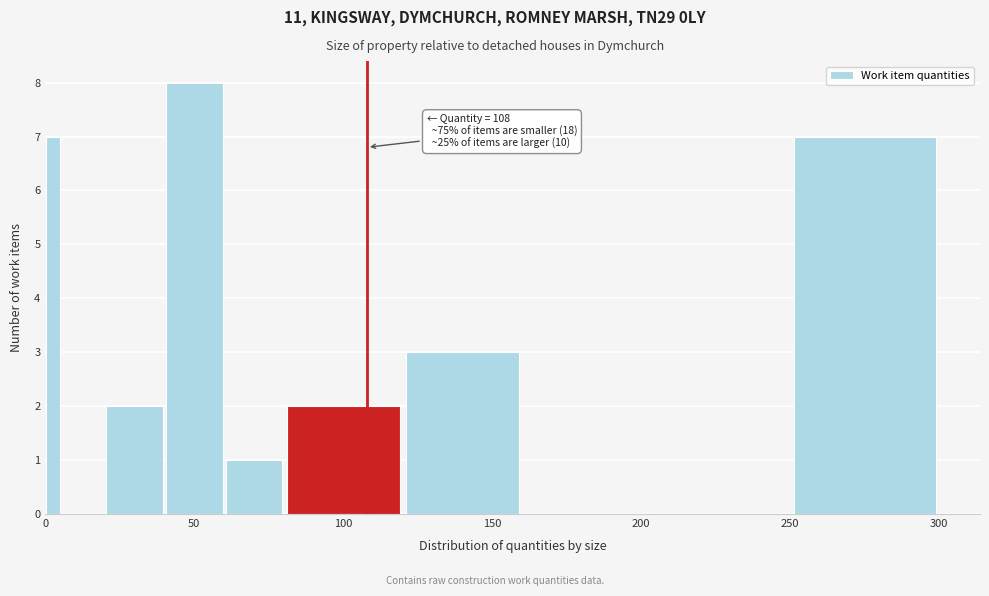

Around what value on the x-axis is the tallest bar? Give the approximate position of its centre, as read against the axis.

50